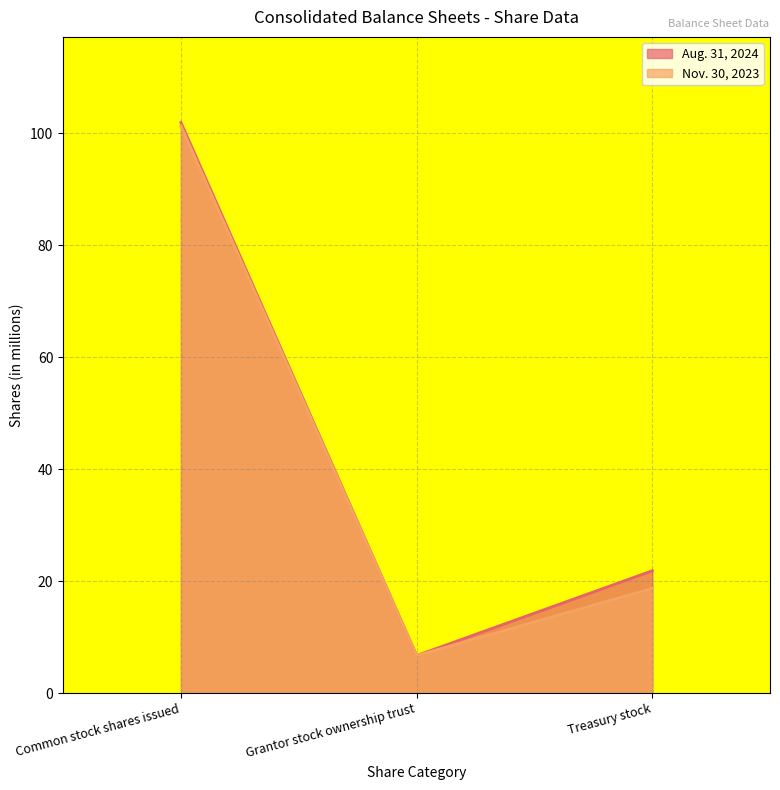

What is the total value across all series at Common stock shares issued?

203.2